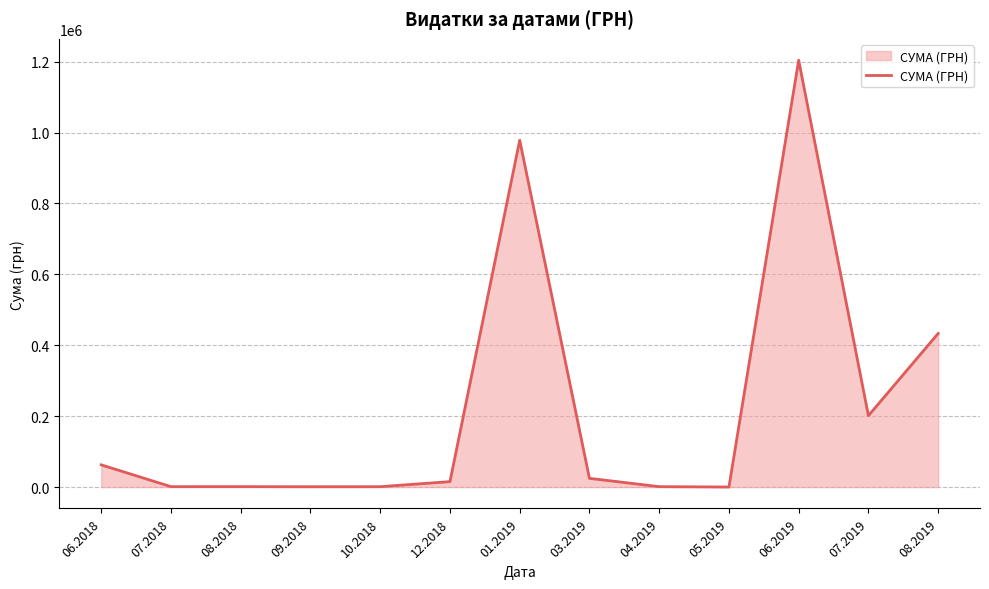

What is the approximate value at 07.2019?

201447.6